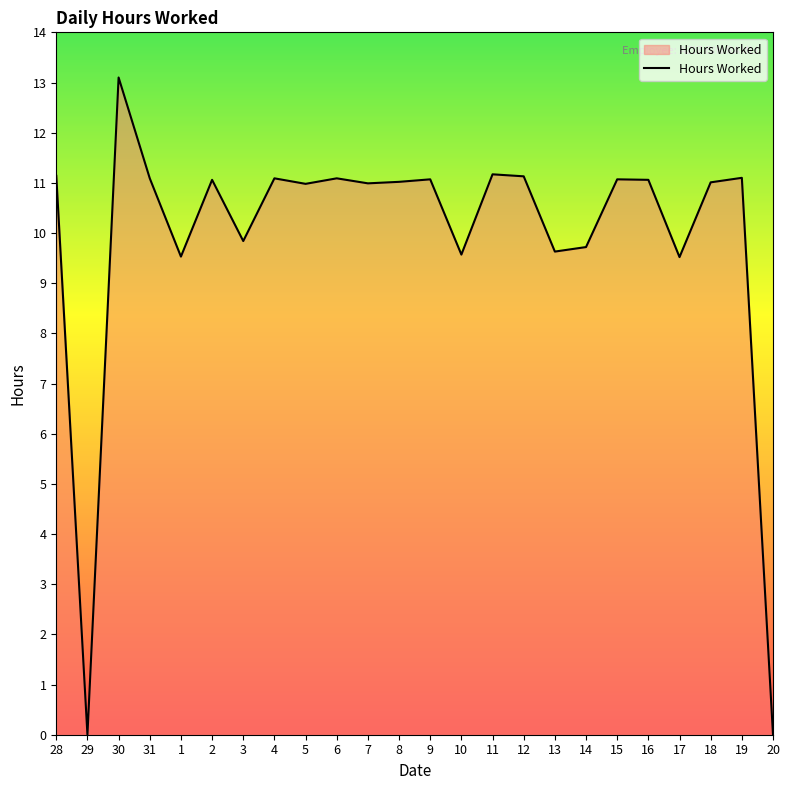

Which category has the highest value across all series?

30